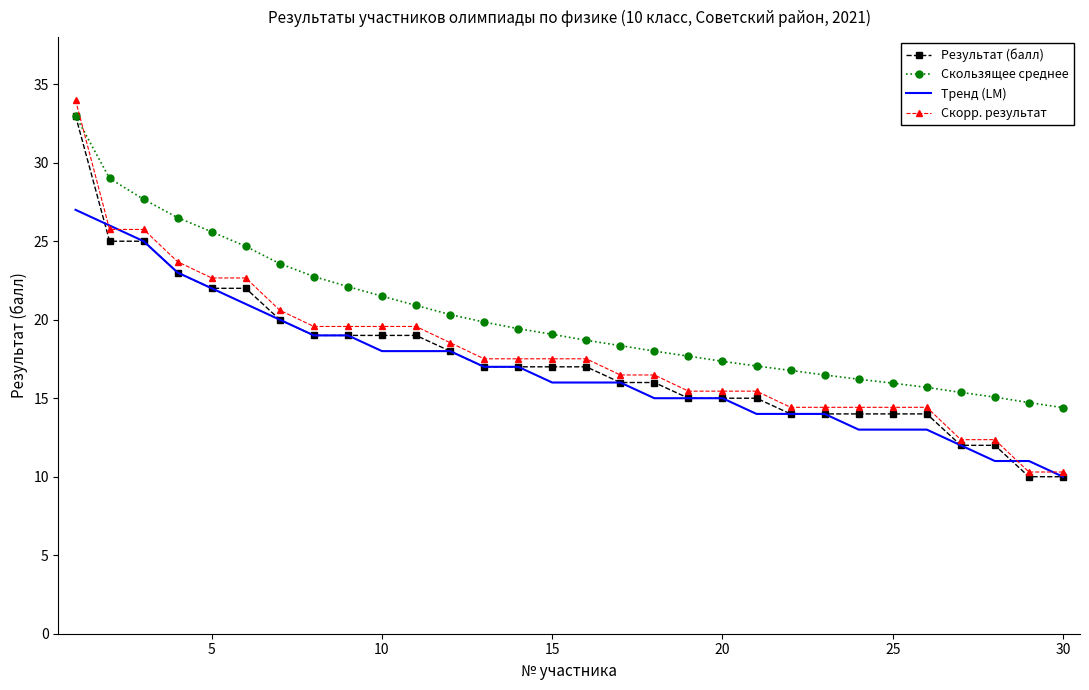

Which series has the largest total across all categories?

Скользящее среднее